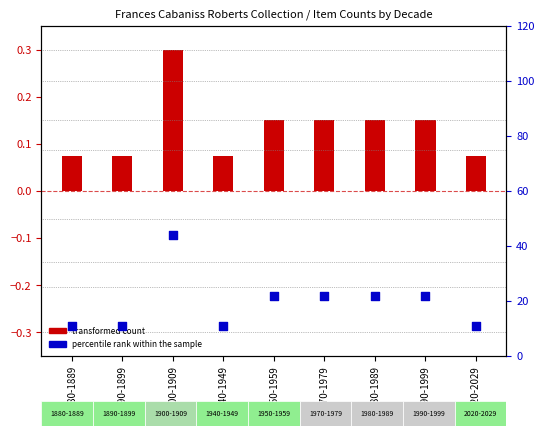

Approximately how many times larger is the value at 1880-1889 compared to 1990-1999?

0.5